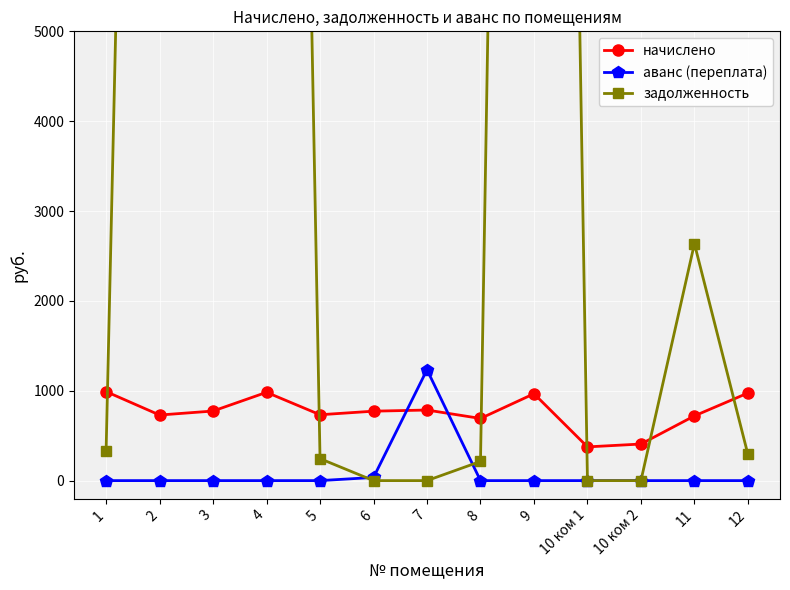

Between which two adjacent categories do аванс (переплата) and начислено first intersect?

6 and 7